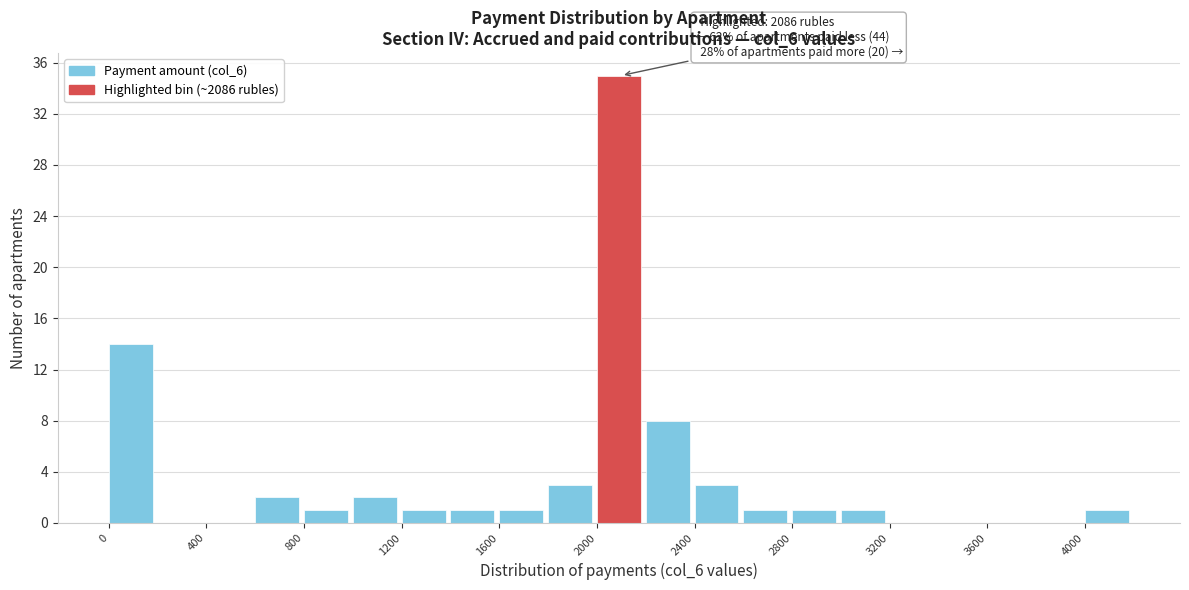

Which range on the x-axis has the tallest bar?

2000 to 2200